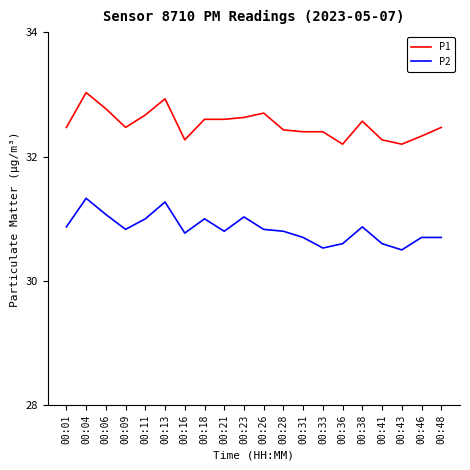

What is the difference between the second highest and minimum values in the P2 series?

0.8